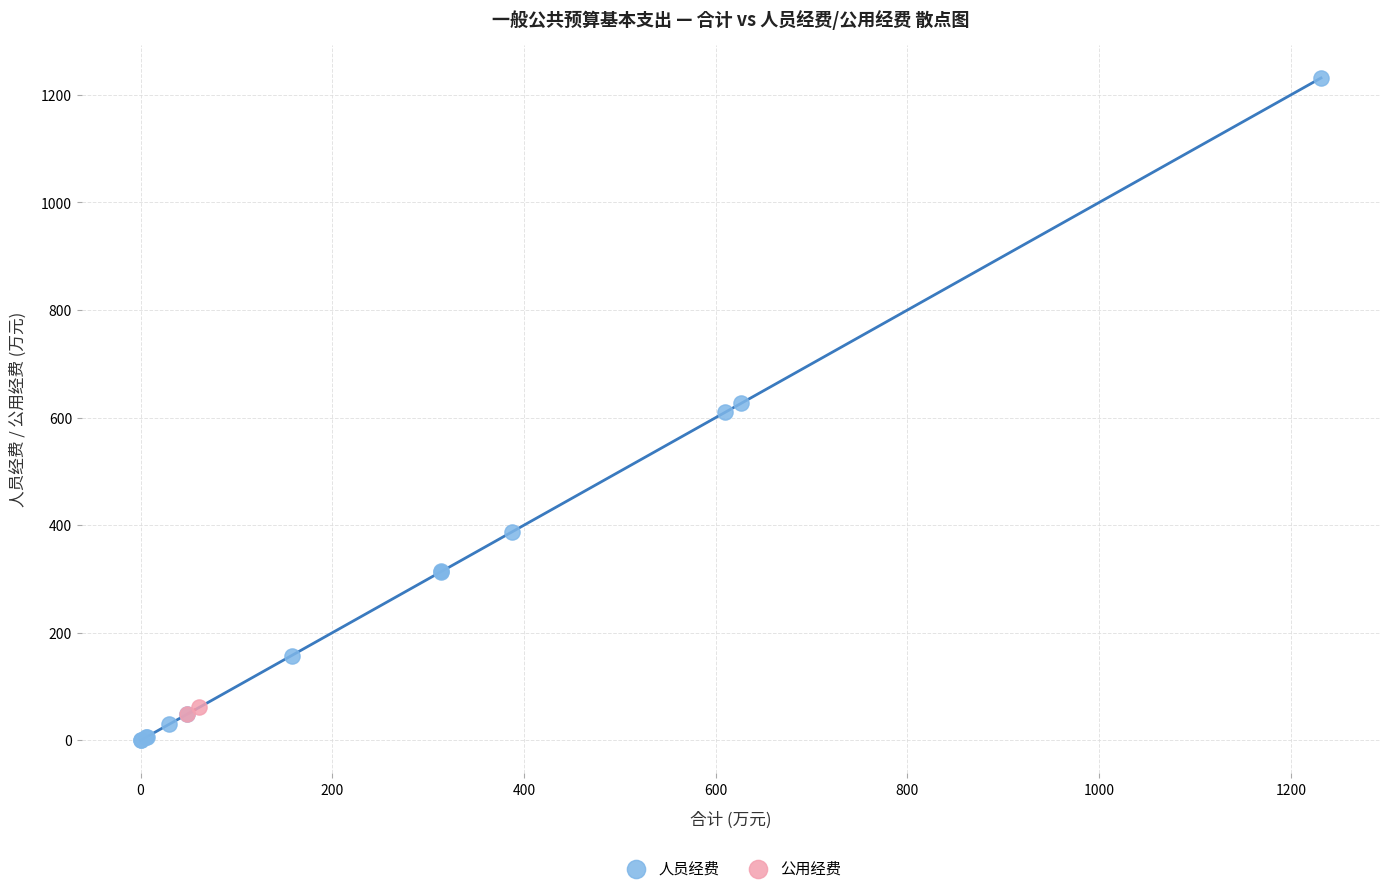

What are all the series names shown in the legend?

人员经费, 公用经费